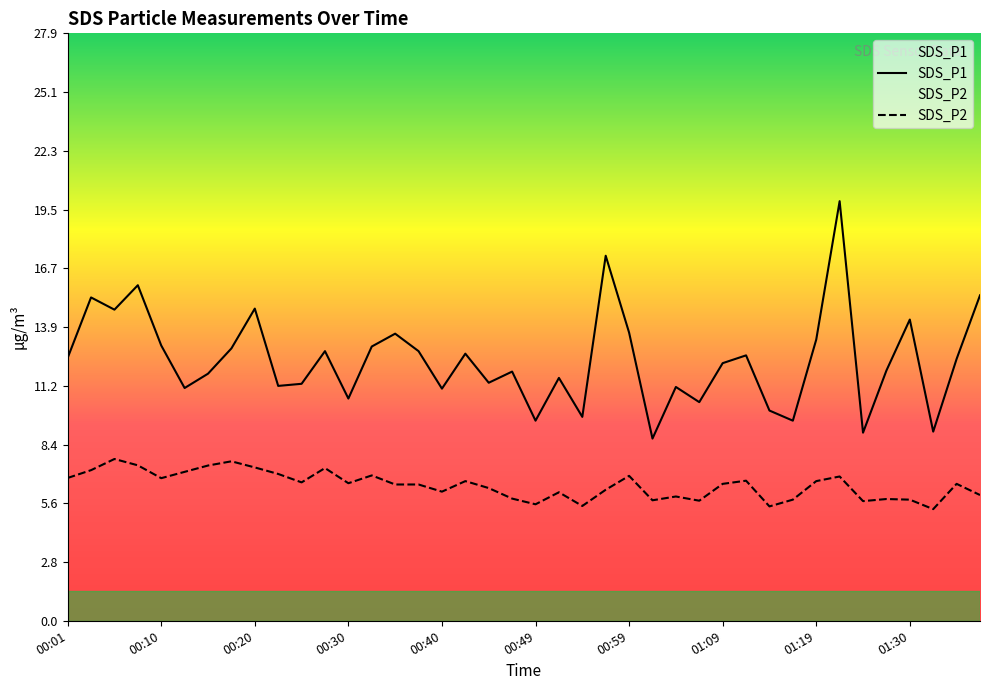

True or false: SDS_P2 and SDS_P1 cross at least once.

False